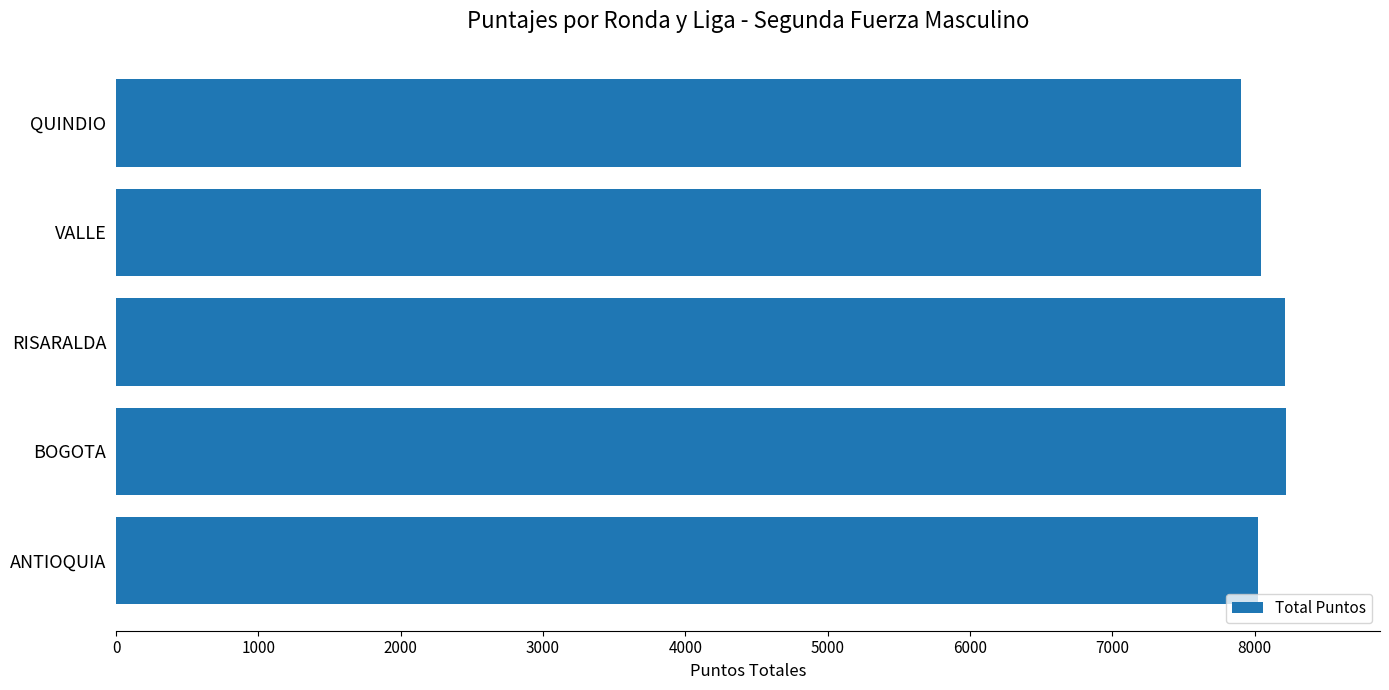

What is the smallest value displayed?

7903